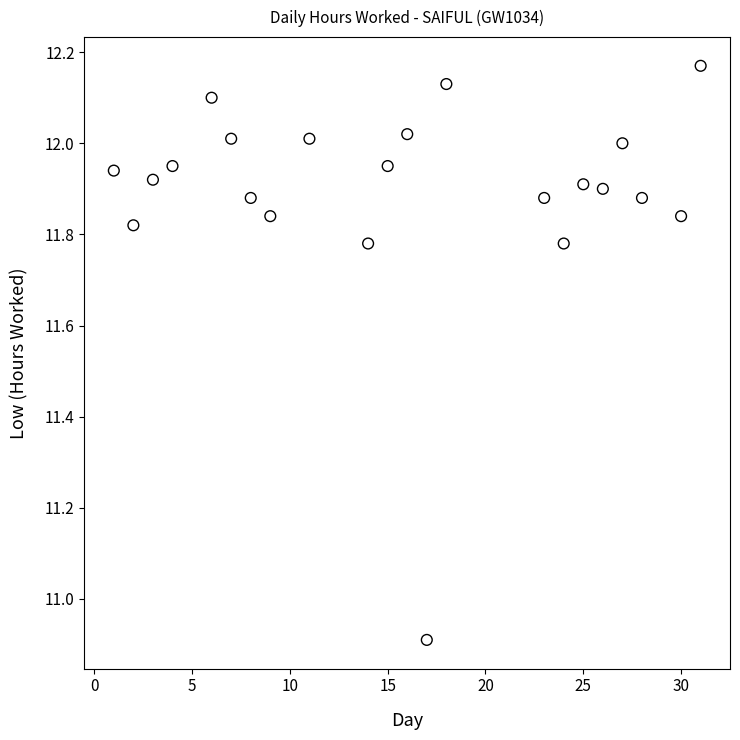

What is the range of X values (max minus min)?

30.0